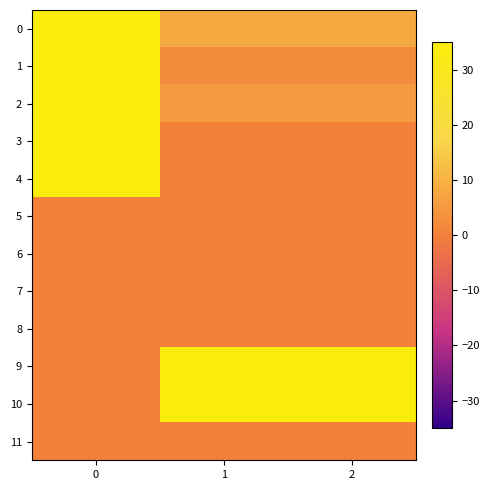

What is the total value across all series at 0?

175.0